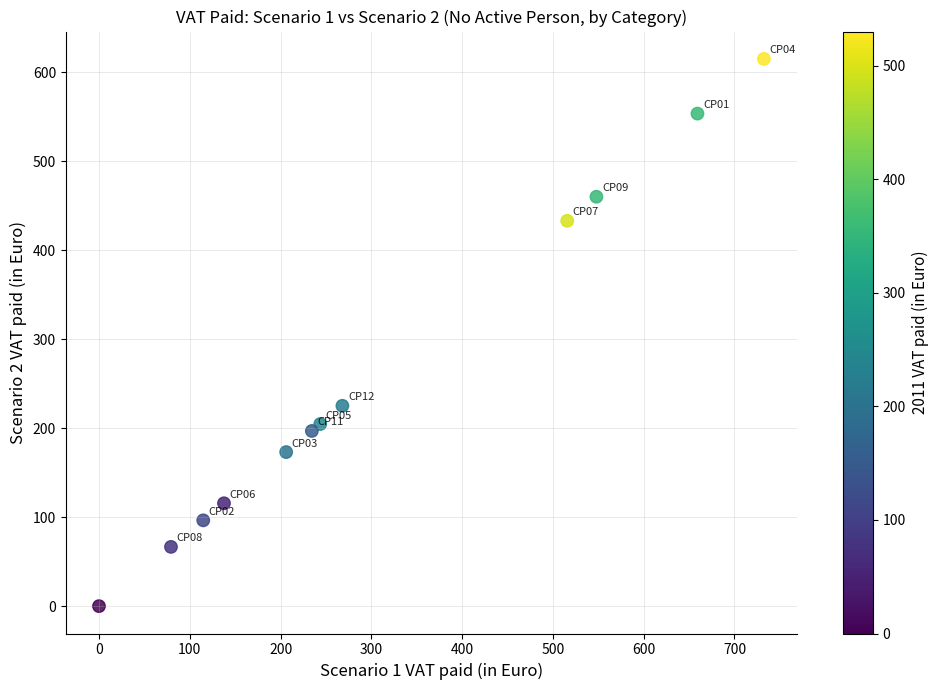

What Y value in the scatter plot is closest to 307?

225.2